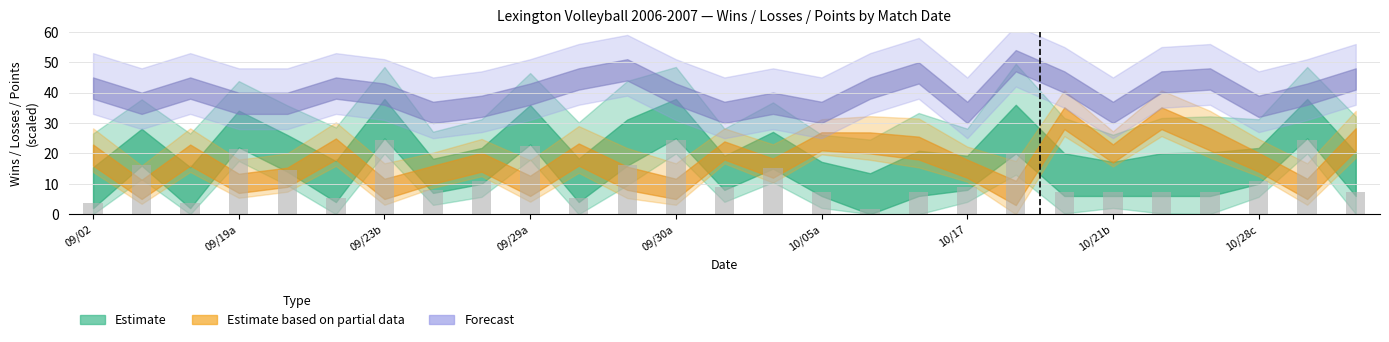

Reading left to right, what are all the values shown in this chart?

wins: 4	18	4	24	16	6	27	9	12	25	6	18	27	10	17	8	2	8	10	22	8	8	8	8	12	27	8
losses: 18	7	18	9	11	20	7	12	16	8	18	10	7	20	14	23	22	20	14	5	30	19	30	23	16	7	23
points: 41	36	41	36	36	41	39	33	35	39	44	47	39	33	36	33	41	46	33	50	43	33	43	44	35	39	44